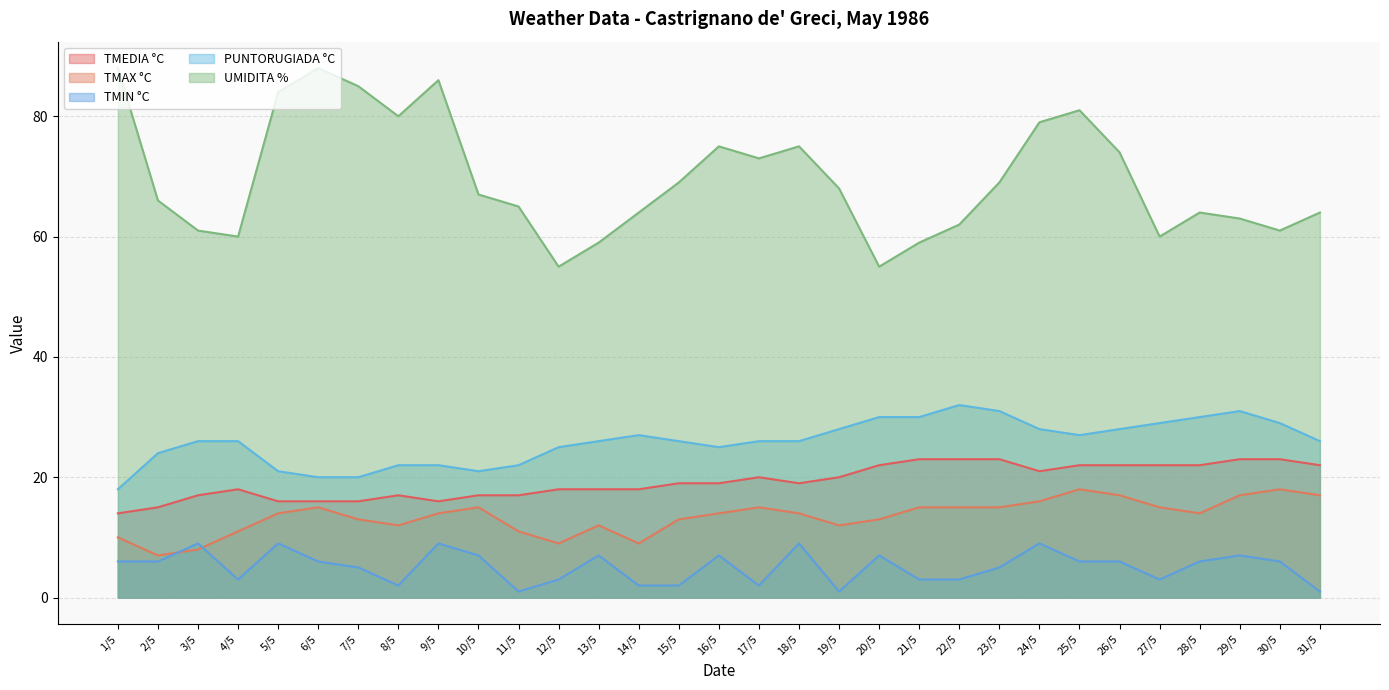

At which category is the sum across all series the highest?

25/5